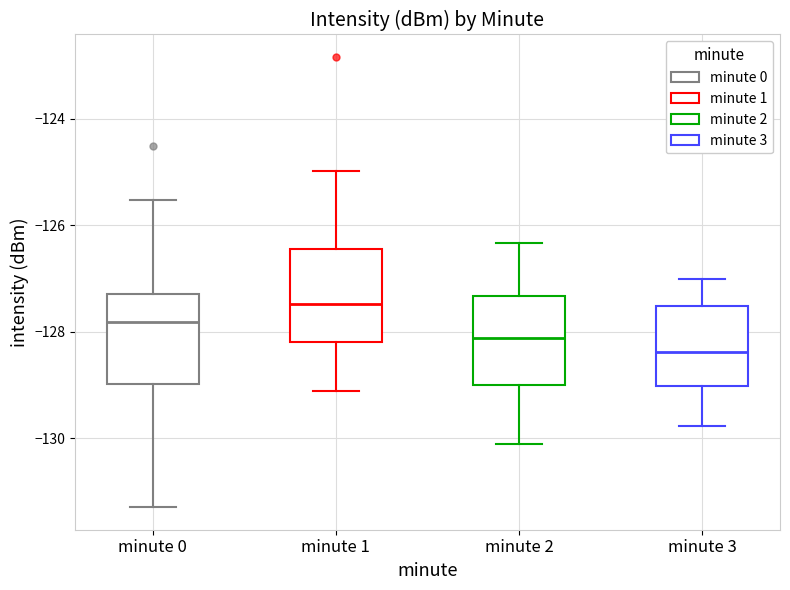

Reading left to right, transcribe this box plot: for each box, give where its median line is, the range the box spans, and where its two whiskers end, as read against the y-axis. The values are not printed on the chart, so give them approximately, as read against the axis.

minute 0: median -127.8, box -129.0 to -127.4, whiskers -131.2 to -125.6
minute 1: median -127.4, box -128.2 to -126.4, whiskers -129.2 to -125.0
minute 2: median -128.2, box -129.0 to -127.4, whiskers -130.2 to -126.4
minute 3: median -128.4, box -129.0 to -127.6, whiskers -129.8 to -127.0